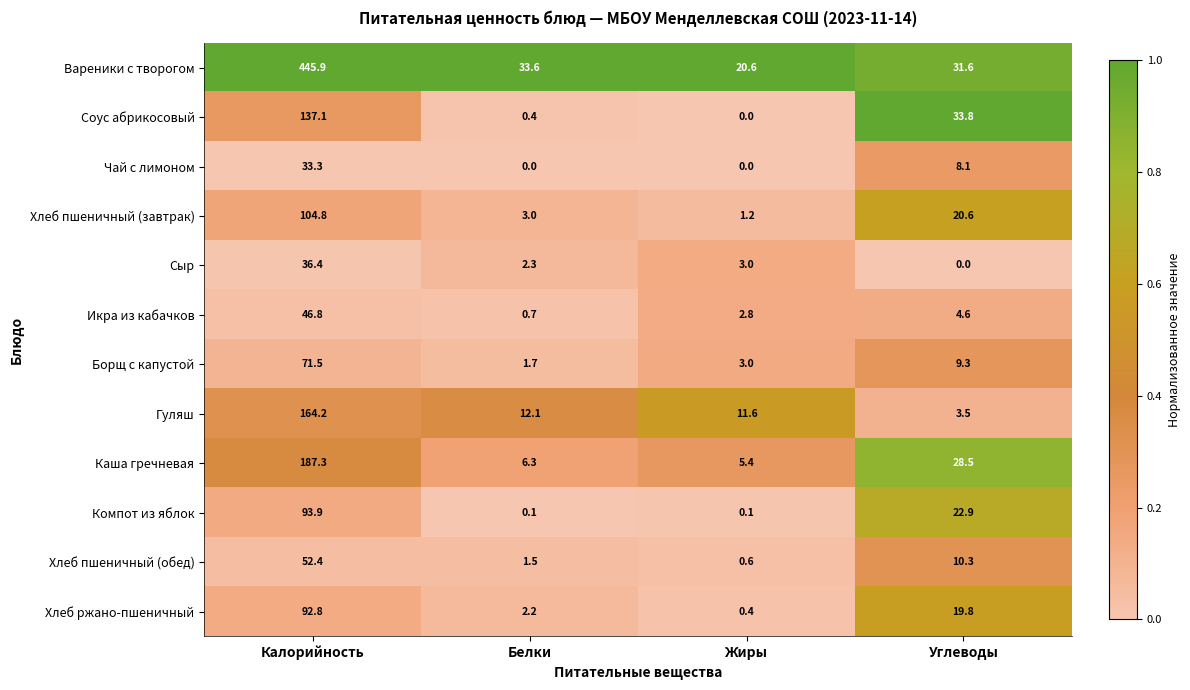

What is the spread (max minus min) of values at Жиры?

20.6